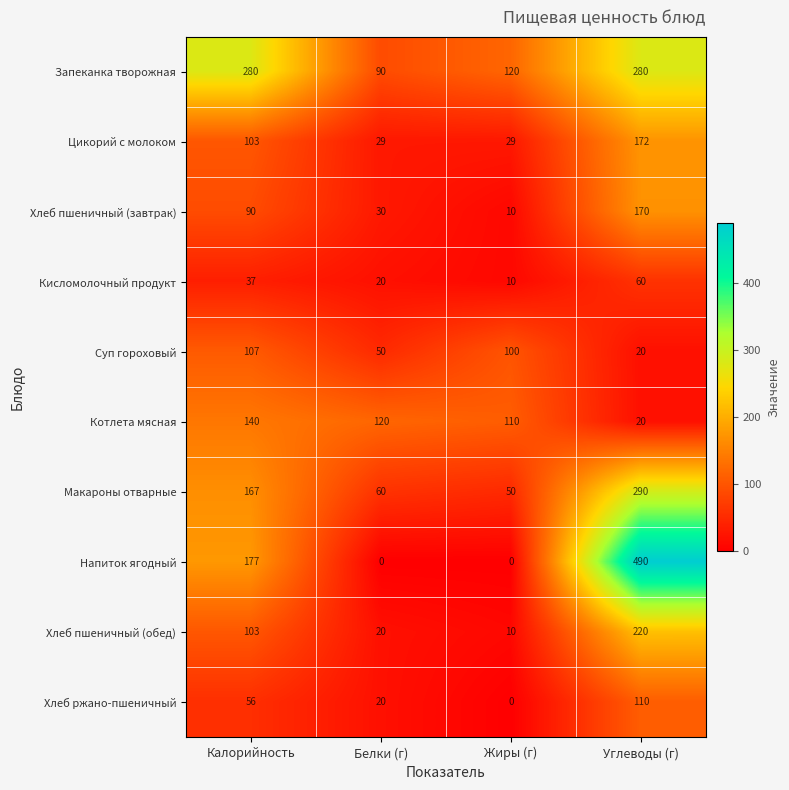

How many series are shown in this chart?

10